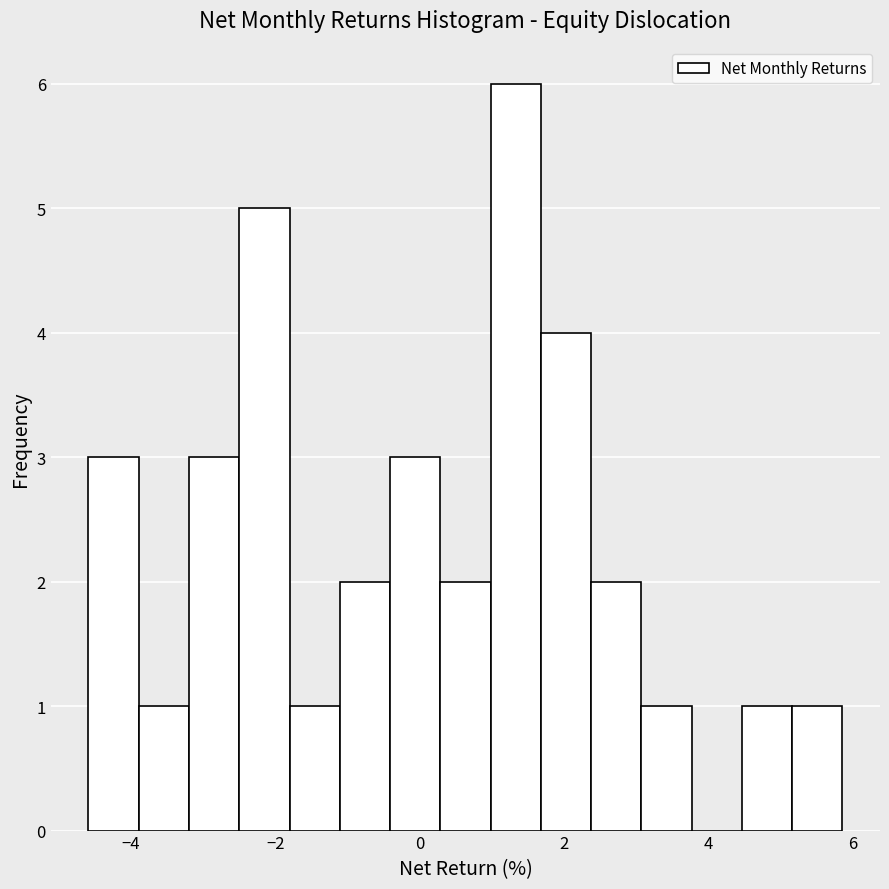

Around what value on the x-axis is the tallest bar? Give the approximate position of its centre, as read against the axis.

1.4